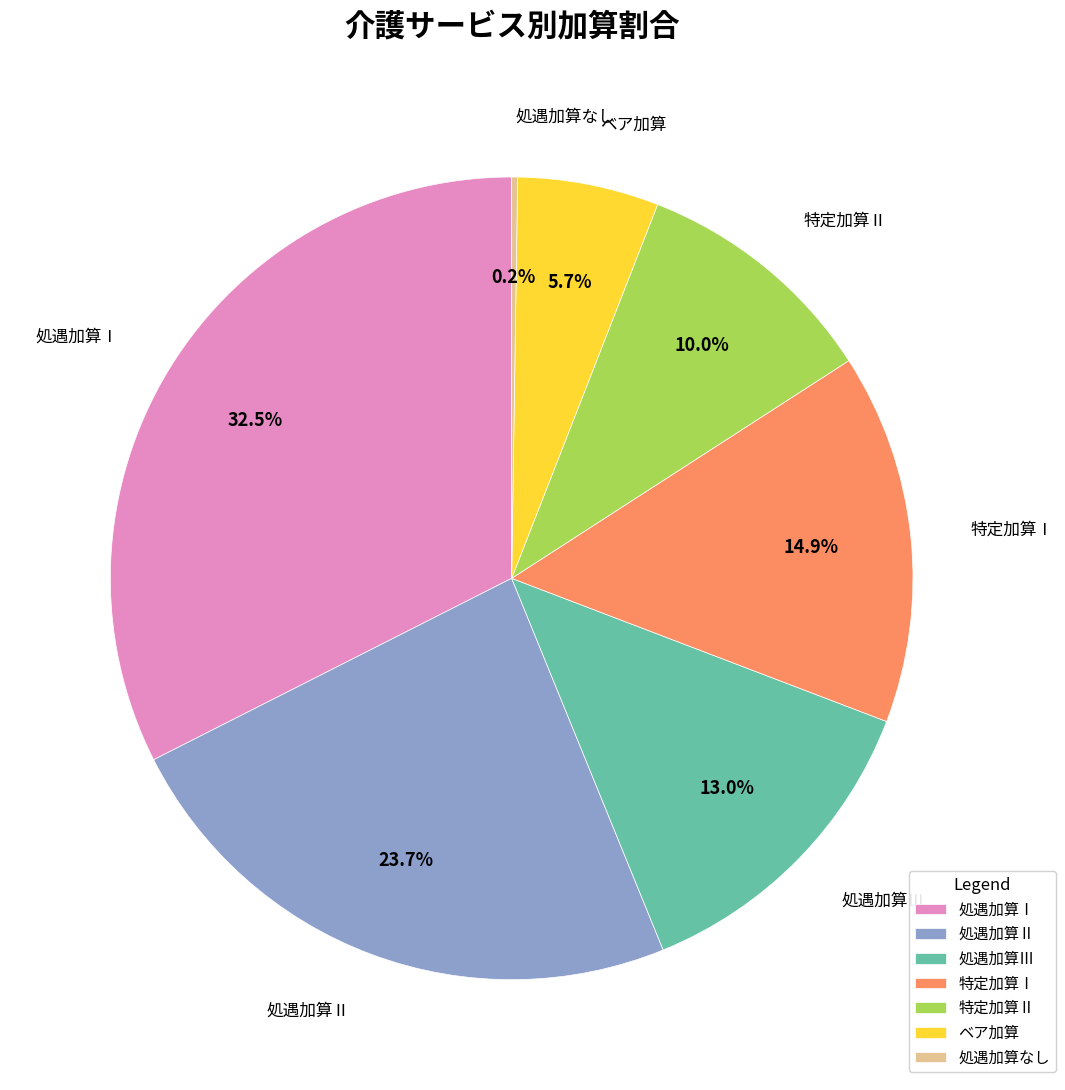

The 特定加算Ⅱ slice represents 10% of the pie. True or false?

True